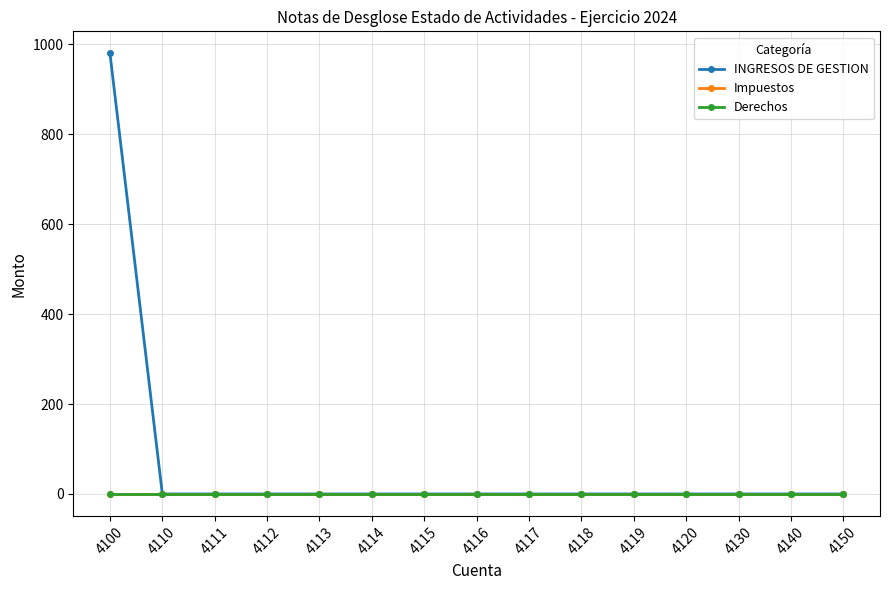

How many lines are shown in the chart?

3